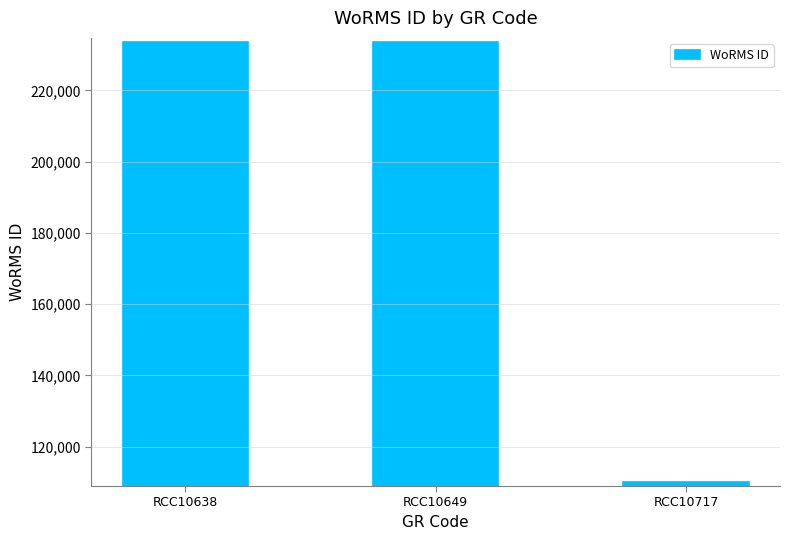

Approximately how many times larger is the value at RCC10649 compared to RCC10638?

1.0